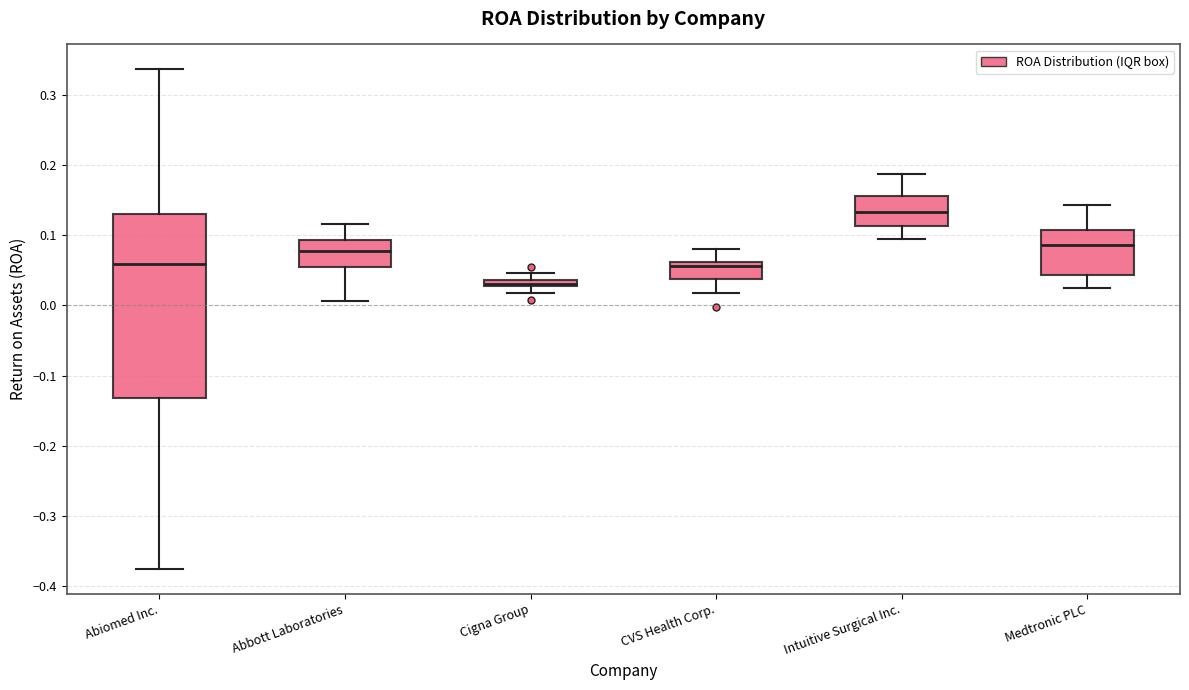

Where does the upper whisker of the box for CVS Health Corp. end on the y-axis? The values are not printed on the chart, so give them approximately, as read against the axis.

0.08